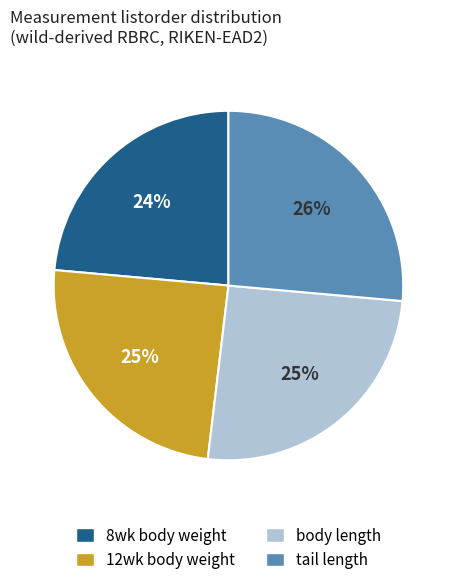

To the nearest percent, what percentage of the pie is 8wk body weight?

24%